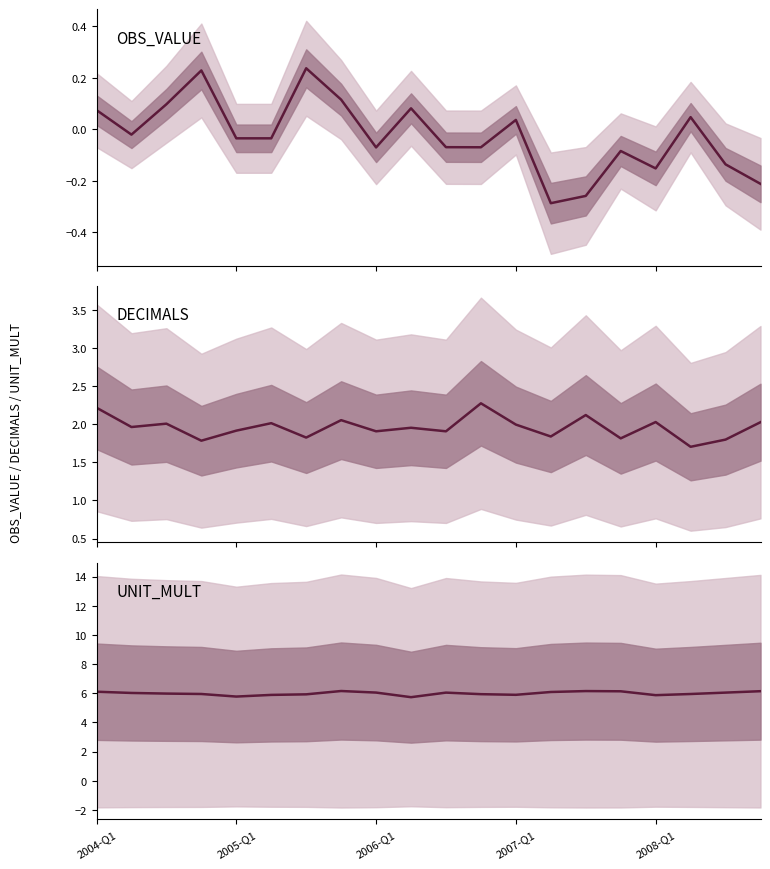

Which series has the largest total across all categories?

UNIT_MULT